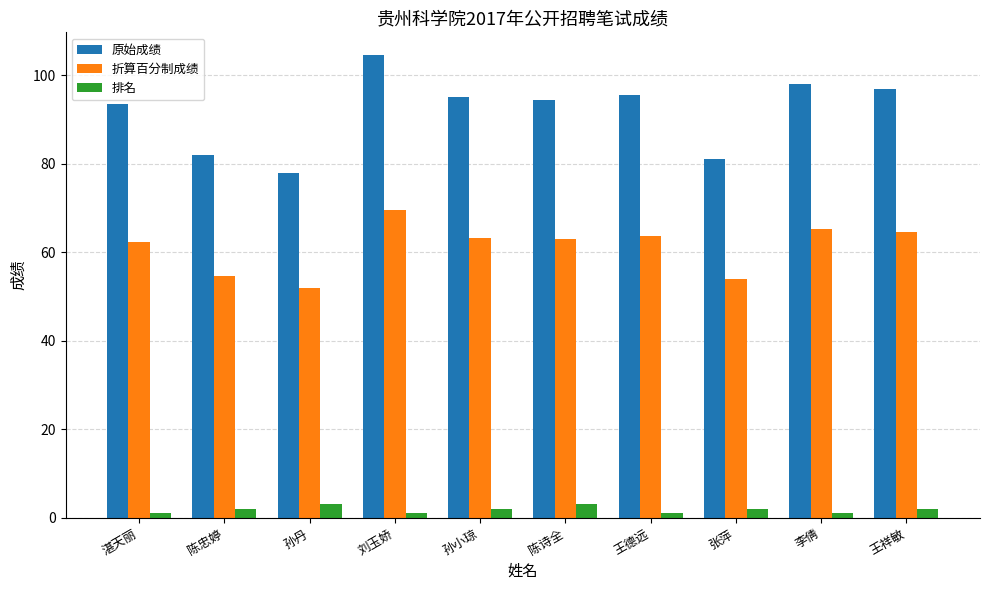

At which label does 原始成绩 first exceed 95?

刘玉娇